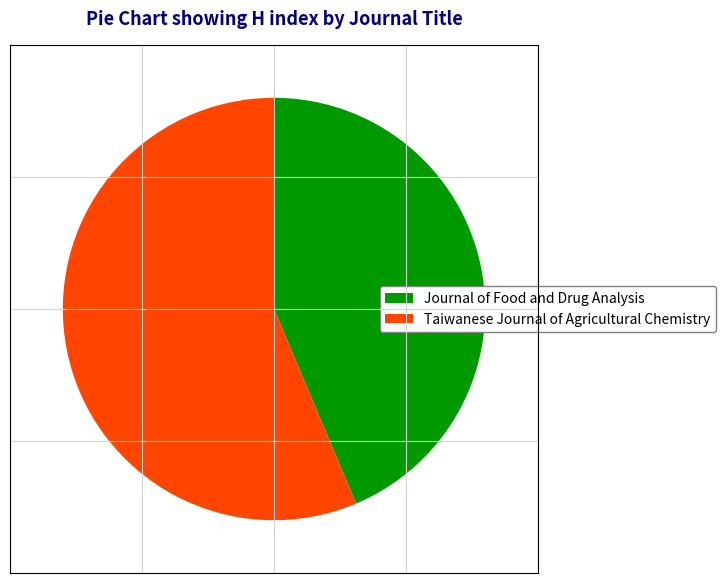

Approximately how many times larger is the value at Journal of Food and Drug Analysis compared to Taiwanese Journal of Agricultural Chemistry?

0.8